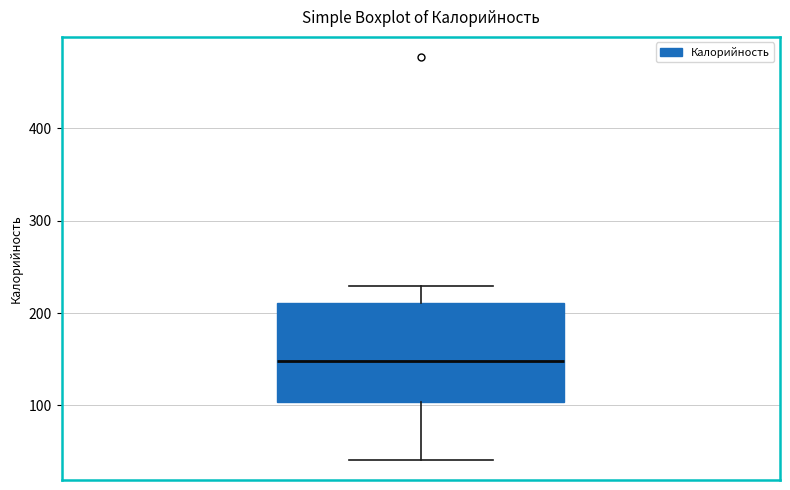

Read this box plot against the y-axis: the position of the median line, the range covered by the box, and the ends of both whiskers. The values are not printed on the chart, so give them approximately, as read against the axis.

median 150, box 100 to 210, whiskers 40 to 230